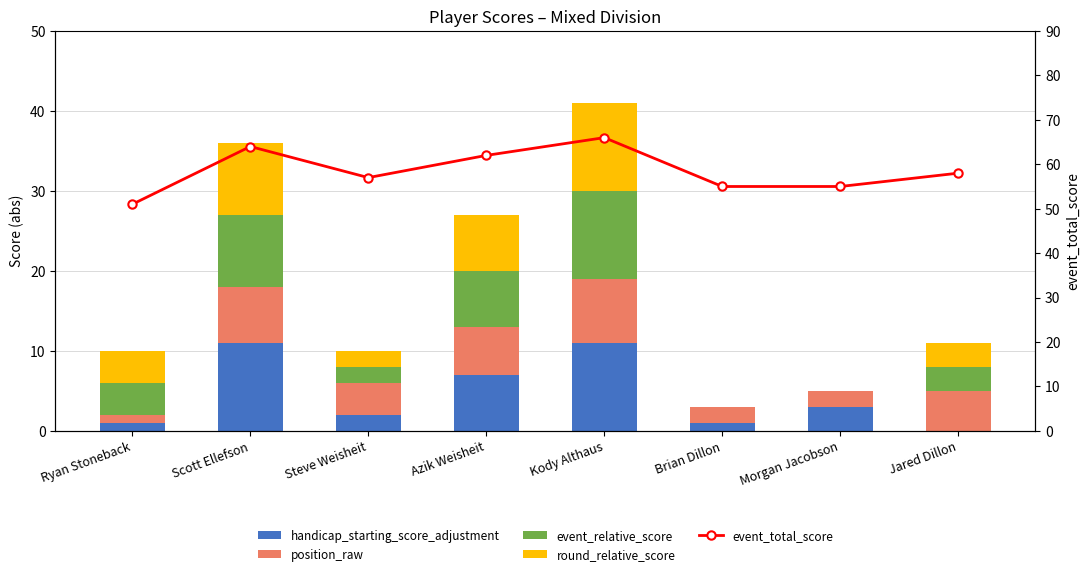

Reading left to right, list all the values displayed in this chart.

handicap_starting_score_adjustment: Ryan Stoneback=1	Scott Ellefson=11	Steve Weisheit=2	Azik Weisheit=7	Kody Althaus=11	Brian Dillon=1	Morgan Jacobson=3	Jared Dillon=0
position_raw: Ryan Stoneback=1	Scott Ellefson=7	Steve Weisheit=4	Azik Weisheit=6	Kody Althaus=8	Brian Dillon=2	Morgan Jacobson=2	Jared Dillon=5
event_relative_score: Ryan Stoneback=4	Scott Ellefson=9	Steve Weisheit=2	Azik Weisheit=7	Kody Althaus=11	Brian Dillon=0	Morgan Jacobson=0	Jared Dillon=3
round_relative_score: Ryan Stoneback=4	Scott Ellefson=9	Steve Weisheit=2	Azik Weisheit=7	Kody Althaus=11	Brian Dillon=0	Morgan Jacobson=0	Jared Dillon=3
event_total_score: Ryan Stoneback=51	Scott Ellefson=64	Steve Weisheit=57	Azik Weisheit=62	Kody Althaus=66	Brian Dillon=55	Morgan Jacobson=55	Jared Dillon=58